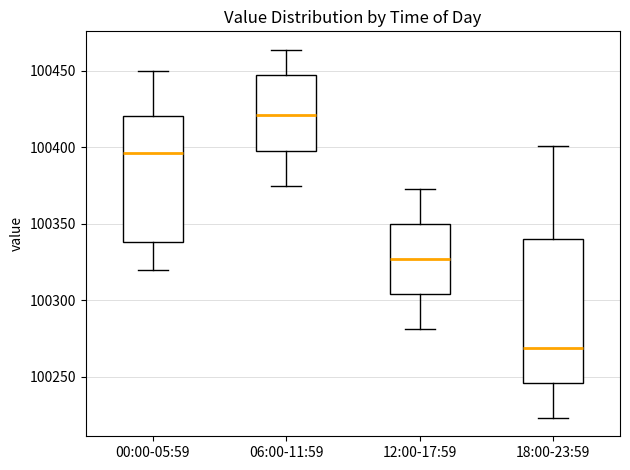

Reading left to right, read every box against the y-axis: the position of its median line, the range the box covers, and the ends of its whiskers. The values are not printed on the chart, so give them approximately, as read against the axis.

00:00-05:59: median 100395, box 100340 to 100420, whiskers 100320 to 100450
06:00-11:59: median 100420, box 100400 to 100445, whiskers 100375 to 100465
12:00-17:59: median 100325, box 100305 to 100350, whiskers 100280 to 100375
18:00-23:59: median 100270, box 100245 to 100340, whiskers 100225 to 100400